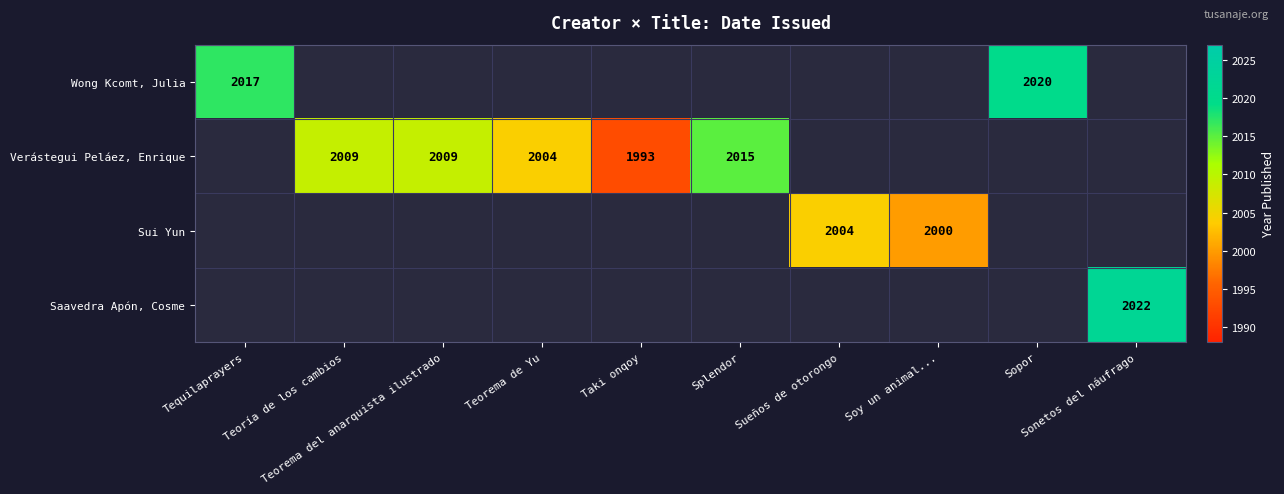

How many positive values does the Sui Yun series have?

2